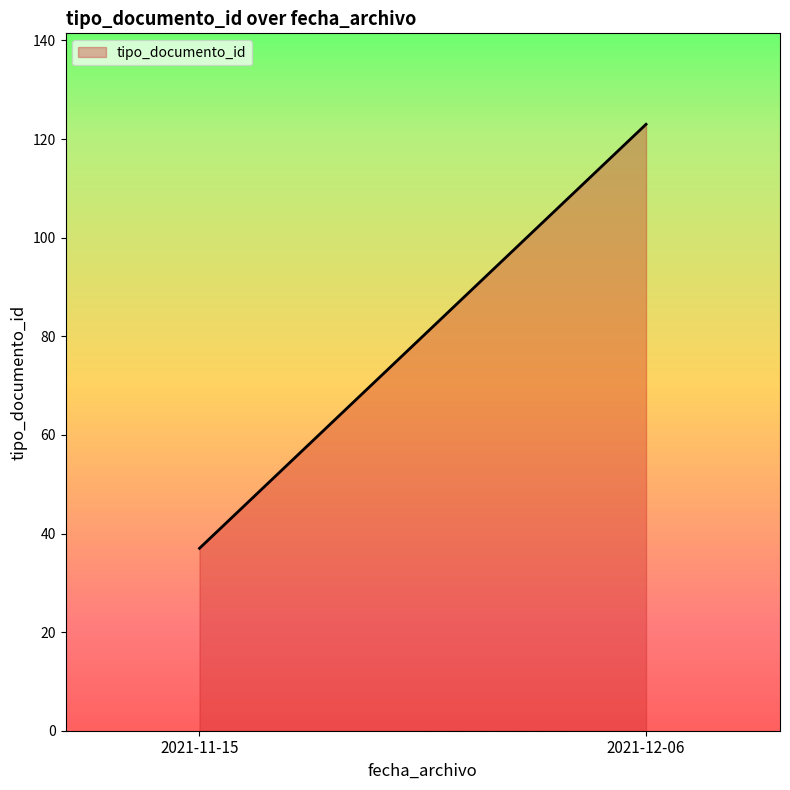

Between 2021-11-15 and 2021-12-06, which is larger?

2021-12-06